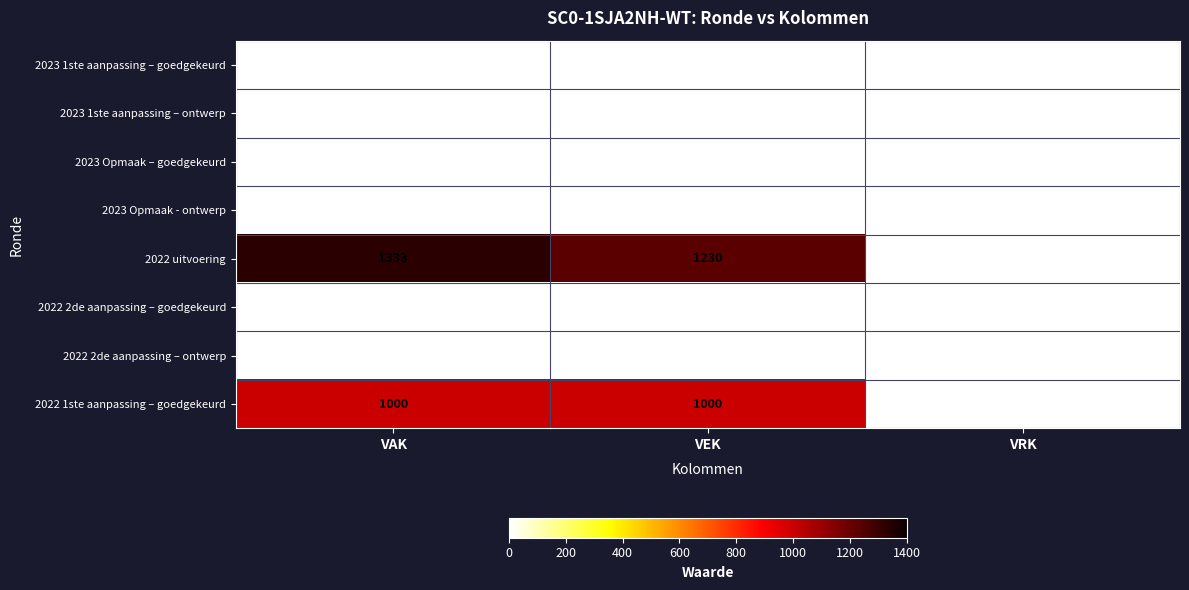

Which series changed the most between VEK and VRK?

2022 uitvoering